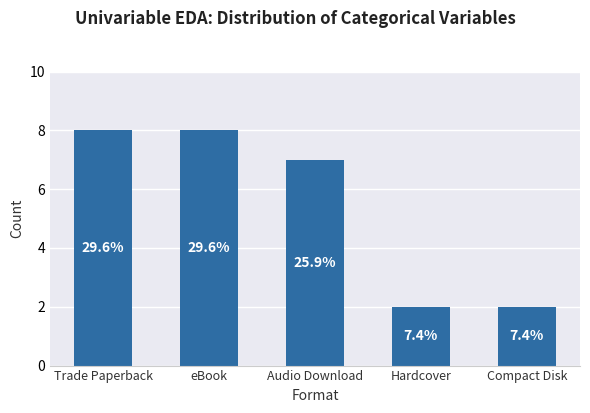

What is the average value?

5